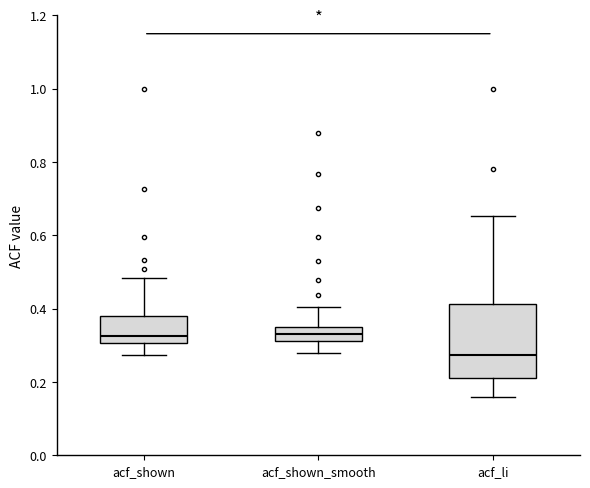

Where is the lower edge of the box for acf_li on the y-axis? The values are not printed on the chart, so give them approximately, as read against the axis.

0.22